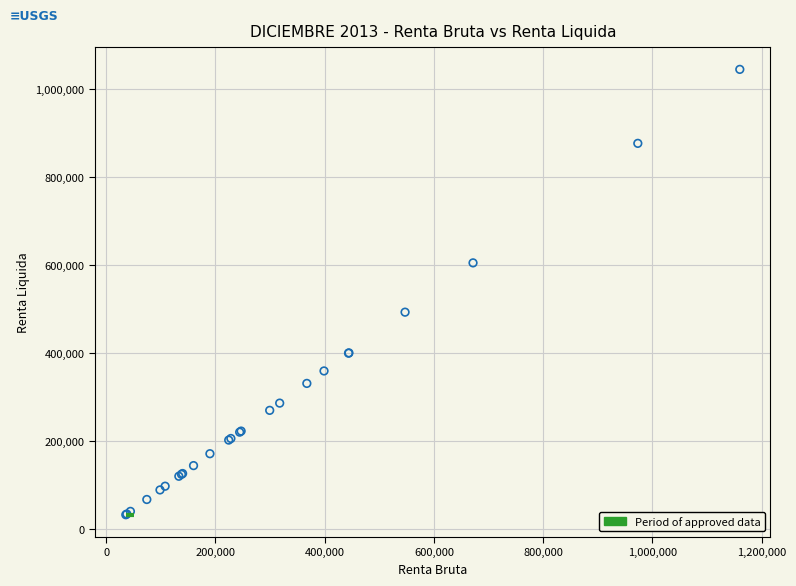

What Y value in the scatter plot is closest to 538200?

492507